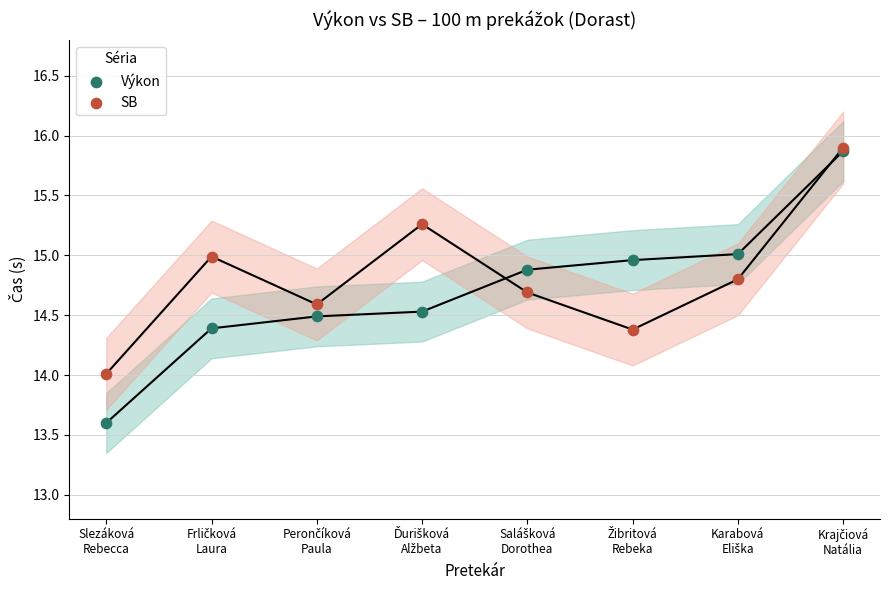

Which series has the largest Y range (max minus min)?

Výkon